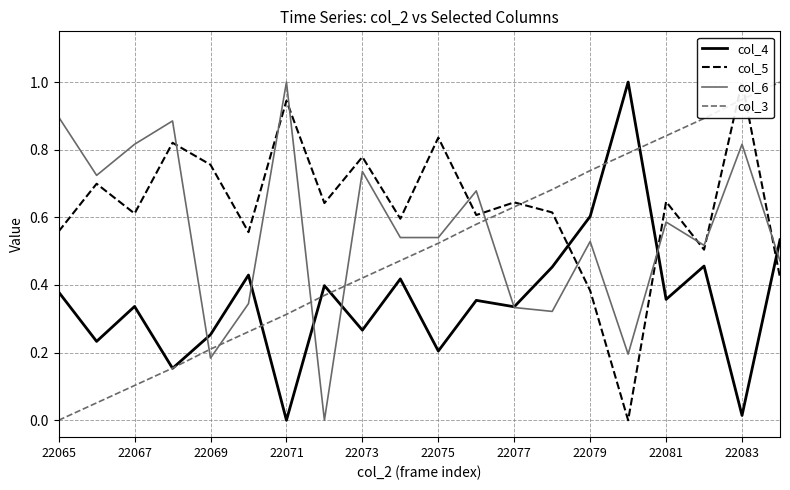

Is it true that col_4 equals 0.2 at 22079?

False